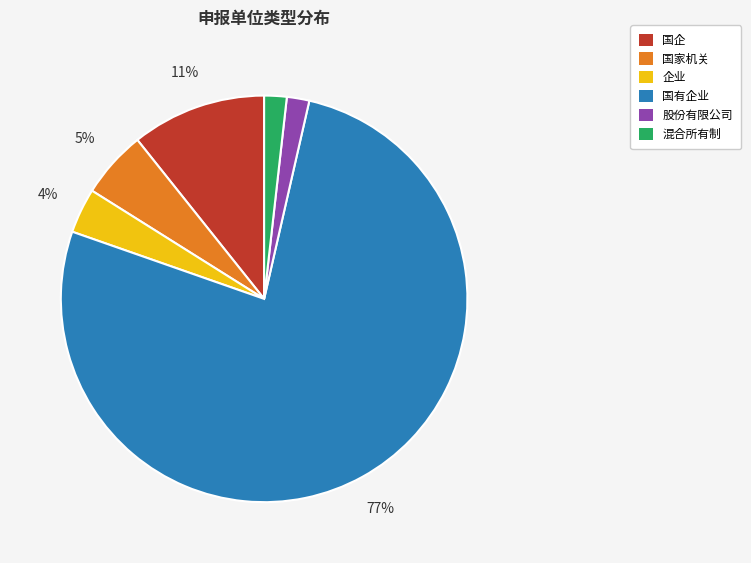

To the nearest percent, what is the difference between the 国企 and 混合所有制 slice percentages?

9%